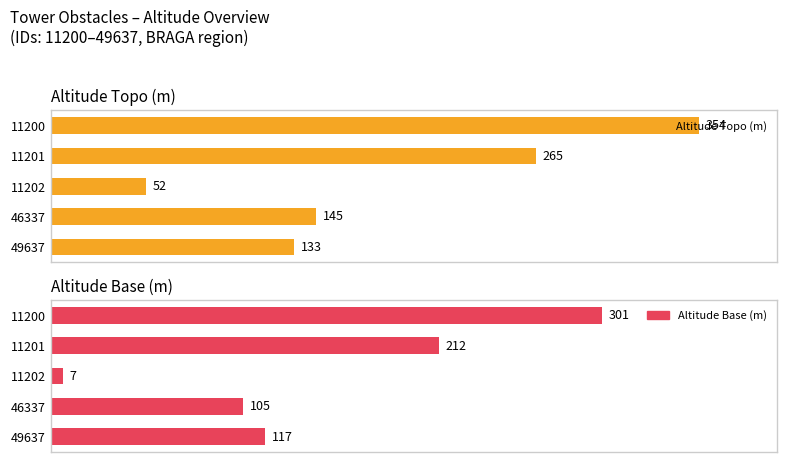

Rank the series by their maximum value, from lowest to highest.

Altitude Base (m), Altitude Topo (m)